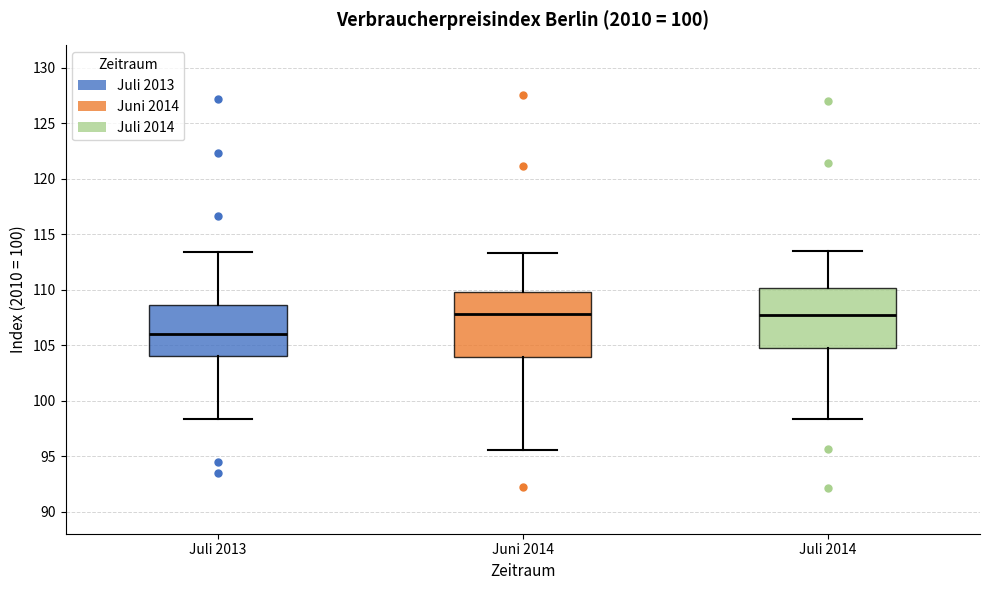

Where does the median line of the box for Juli 2013 sit on the y-axis? The values are not printed on the chart, so give them approximately, as read against the axis.

106.0